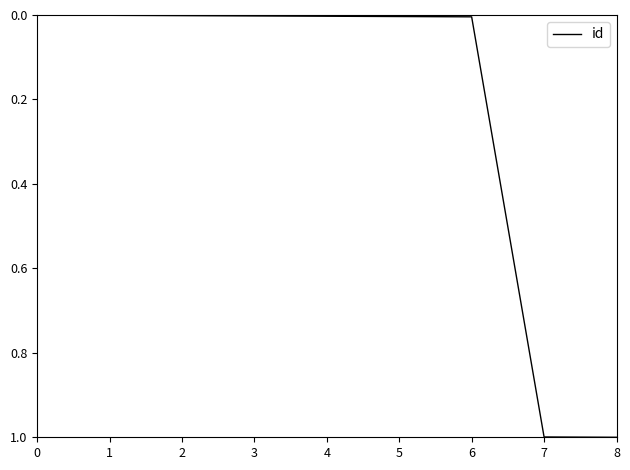

What is the maximum value shown in the chart?

1.0